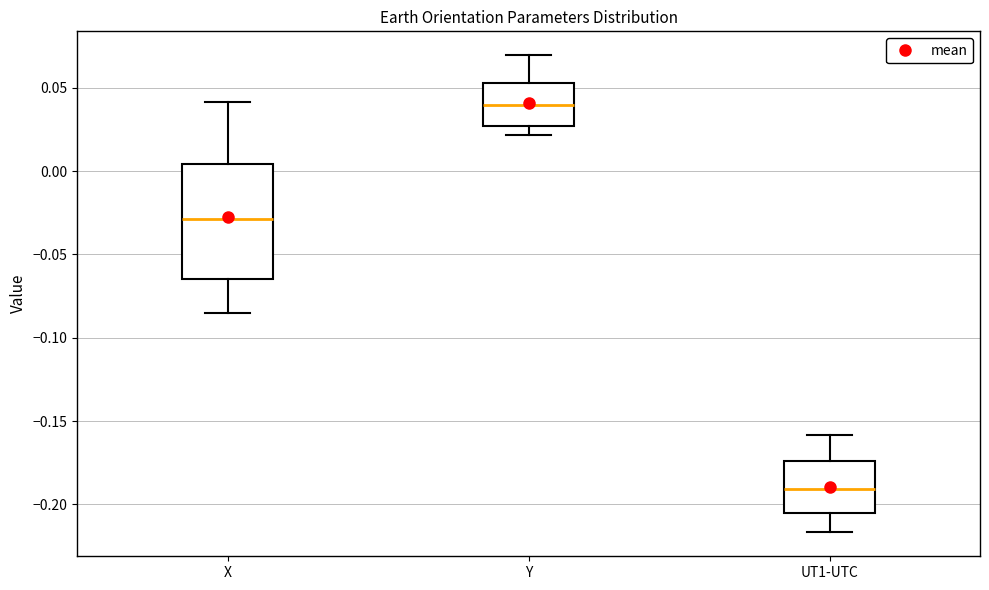

Comparing the boxes themselves (not the whiskers), which one is the tallest?

X